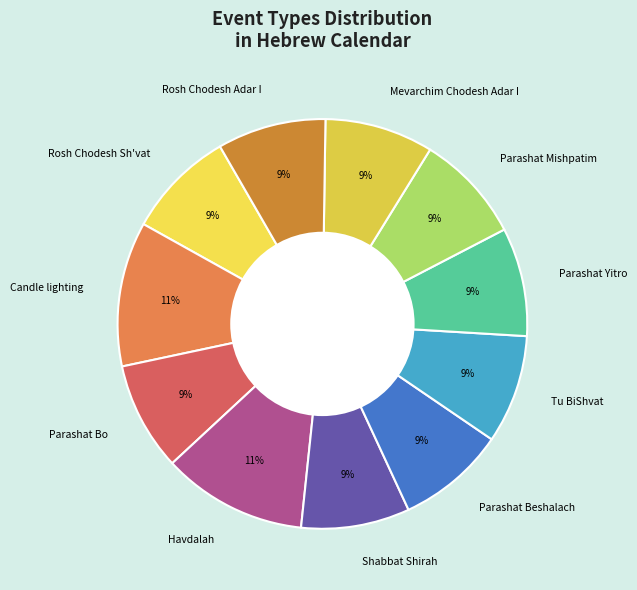

Is the sum of Tu BiShvat and Rosh Chodesh Adar I greater than half?

No